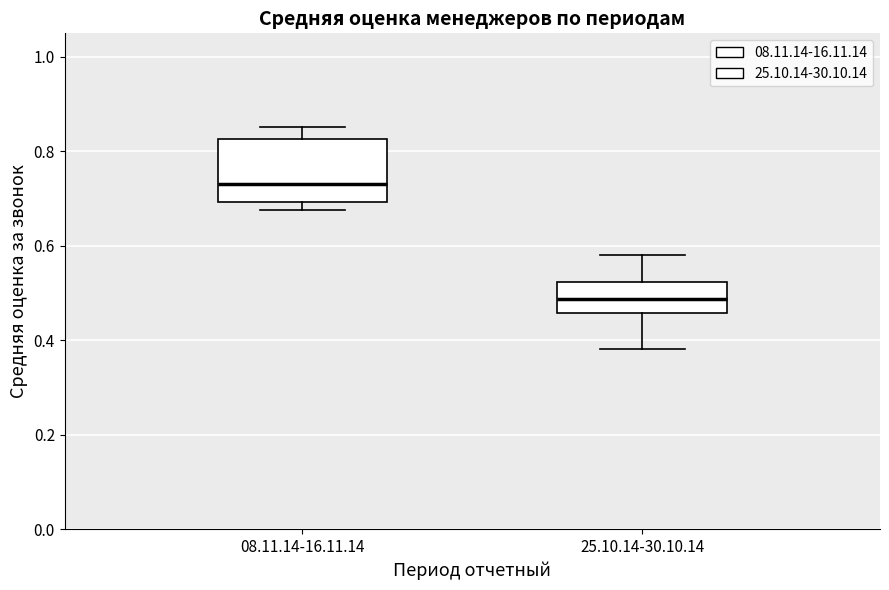

Comparing the boxes themselves (not the whiskers), which one is the tallest?

08.11.14-16.11.14